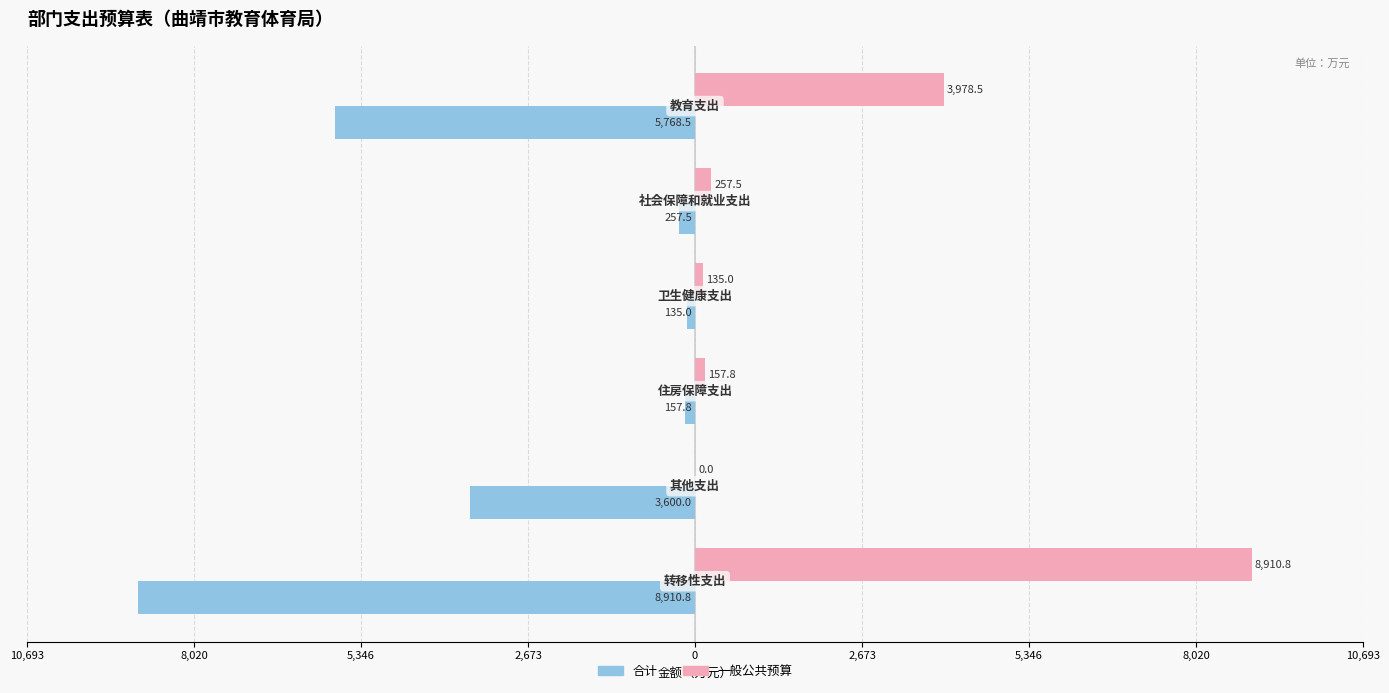

What are all the series names shown in the legend?

合计, 一般公共预算